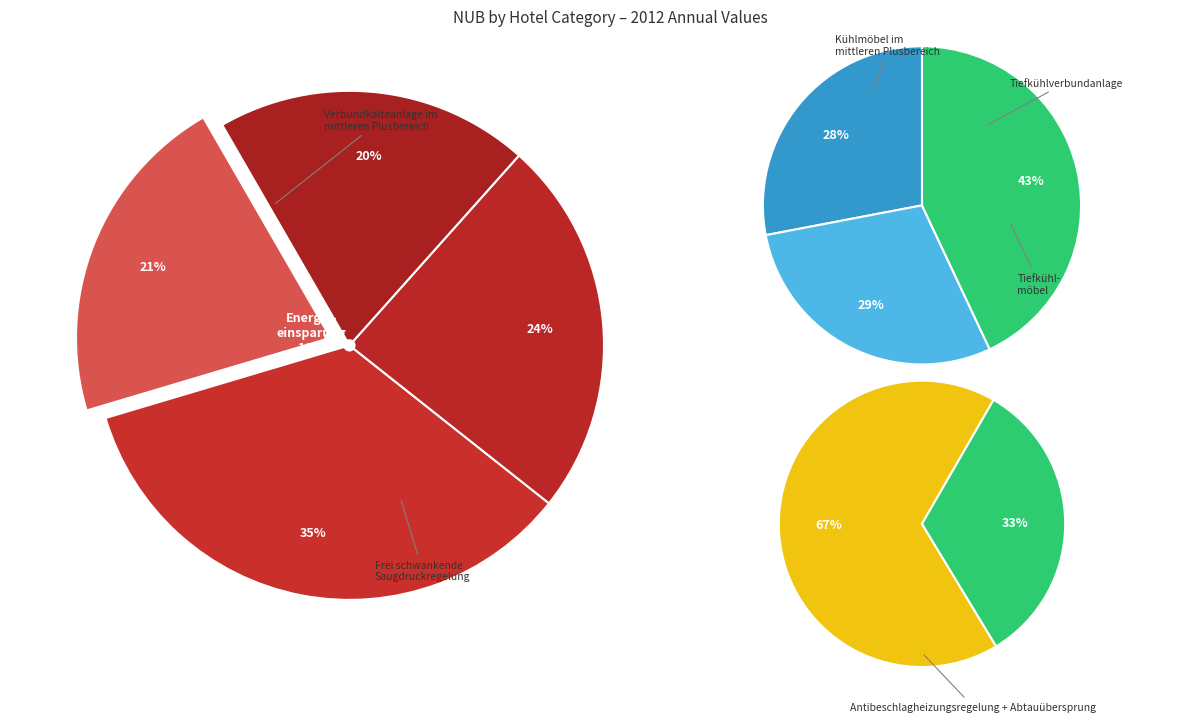

To the nearest percent, what percentage of the pie is Hotels ***?

24%